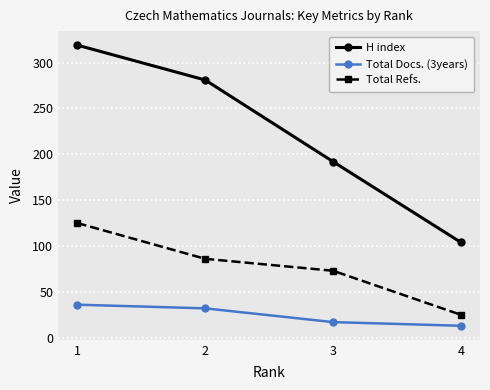

How many values in the H index series are below 281?

2